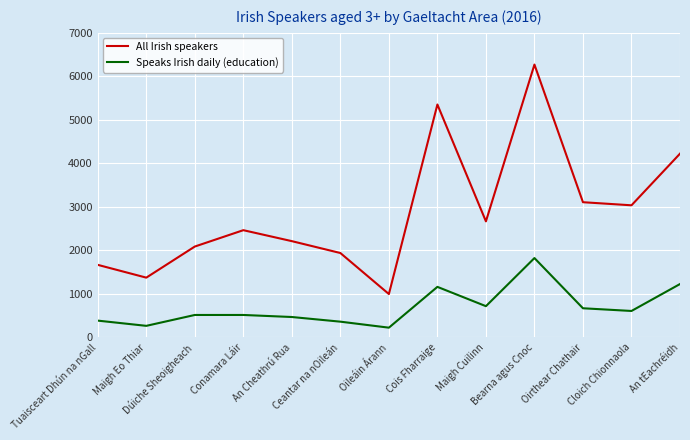

True or false: Speaks Irish daily (education) and All Irish speakers cross at least once.

False